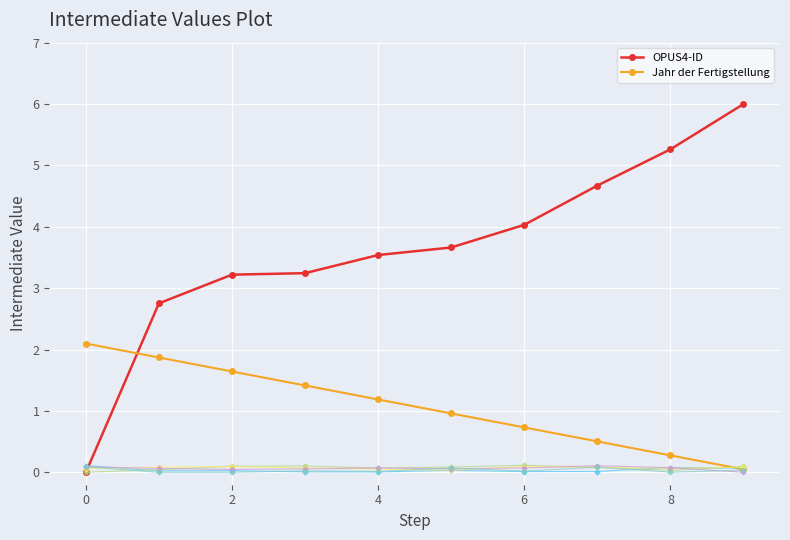

Between −2 and 2, which is larger?

2